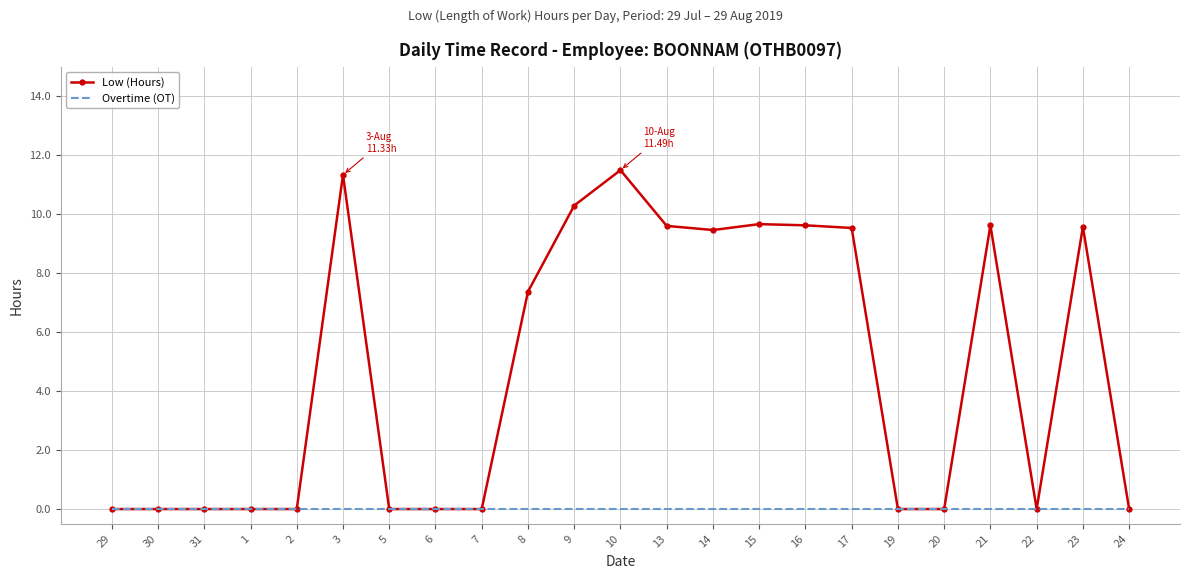

Between 10 and 13, which series saw the biggest shift?

Low (Hours)